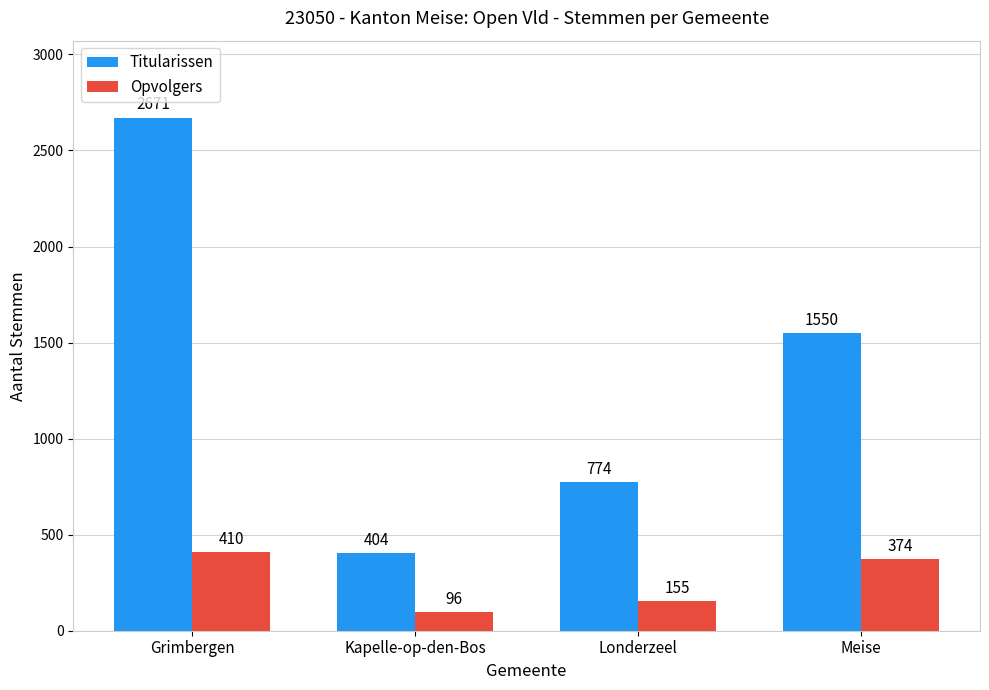

The Opvolgers series shows 605 at Meise. True or false?

False